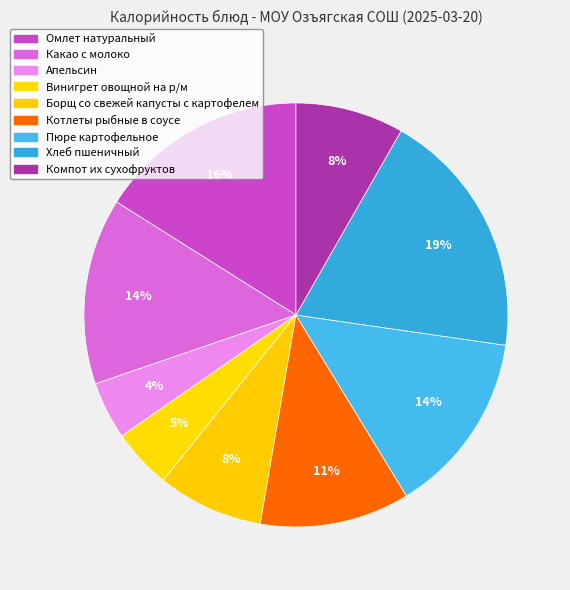

Does Котлеты рыбные в соусе represent more than half of the total?

No